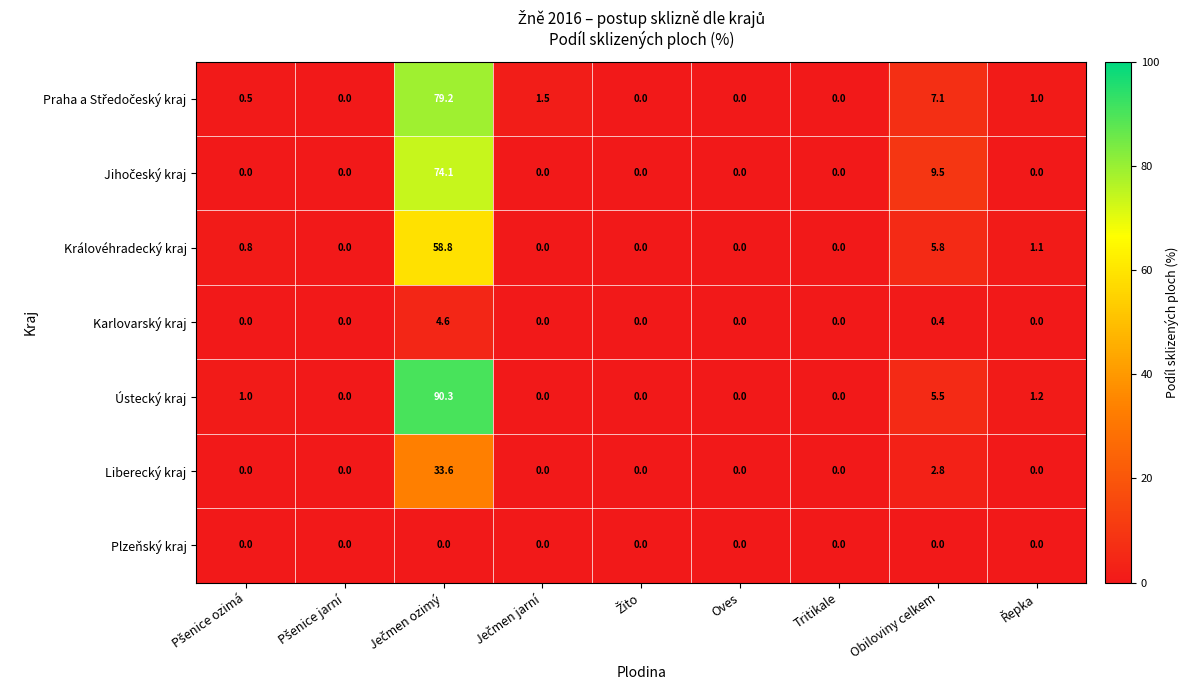

True or false: Ústecký kraj has a value of 0.0 at Oves.

True